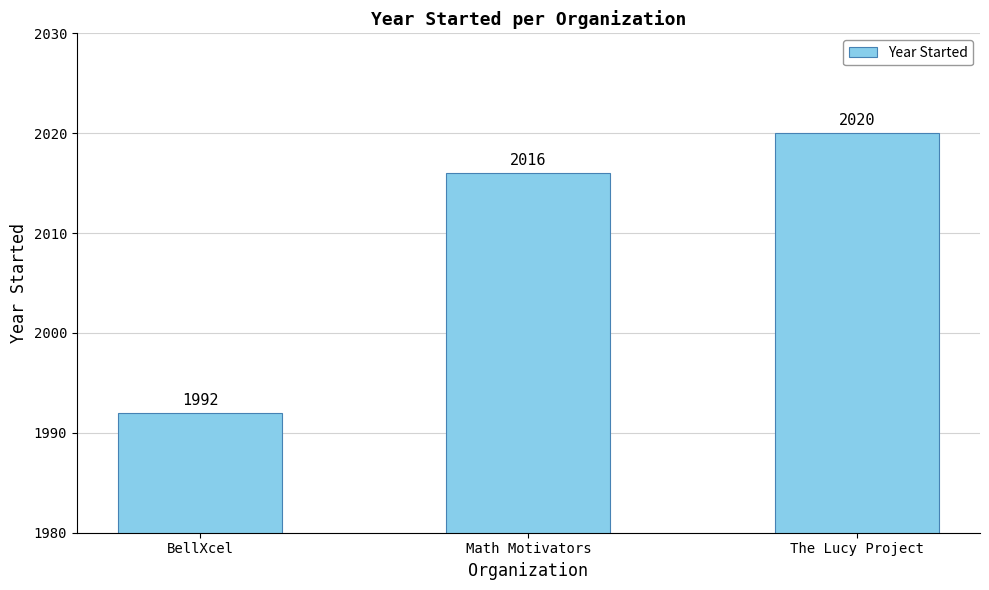

What is the smallest value displayed?

1992